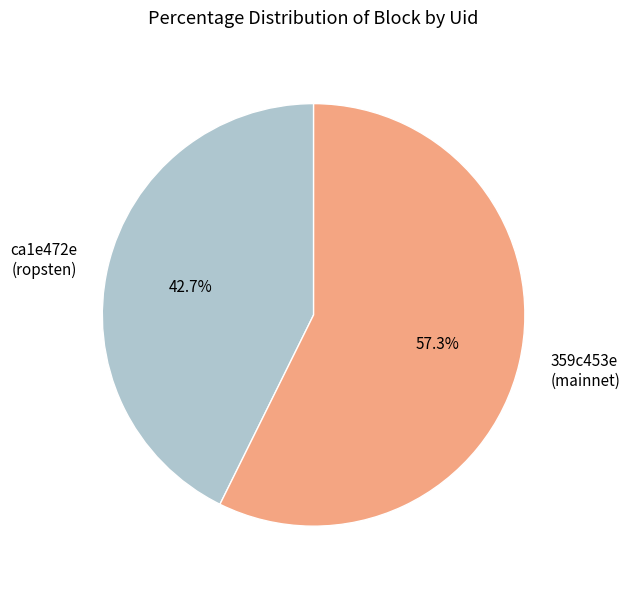

Which category accounts for the majority?

359c453e (mainnet)